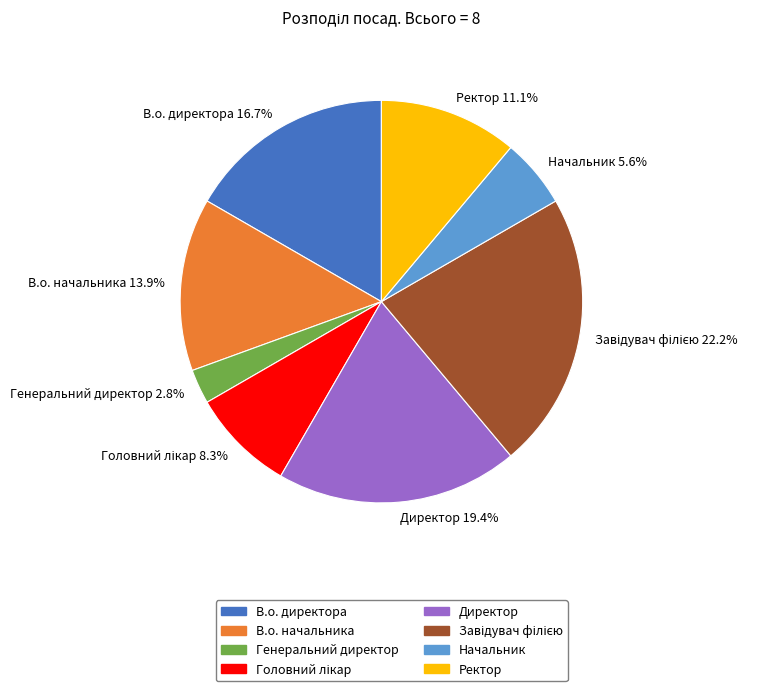

Combined, do Директор 19.4% and В.о. директора 16.7% account for over 50%?

No